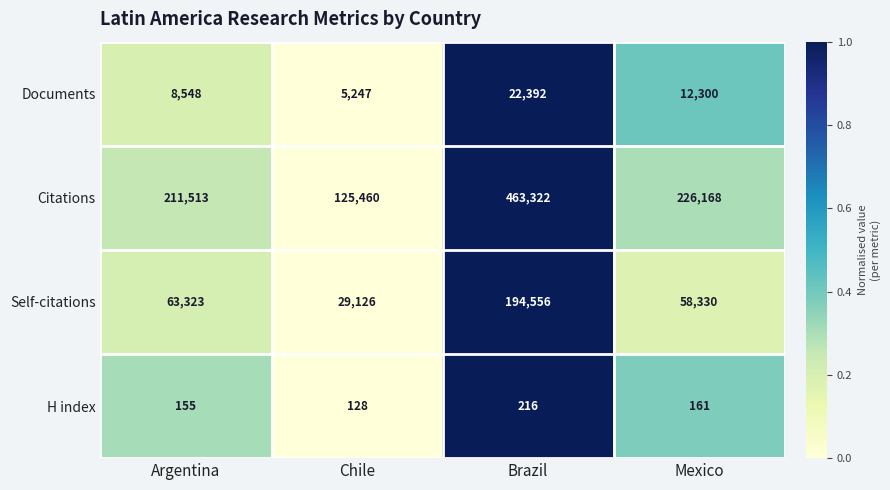

What is the total value across all series at Brazil?

680486